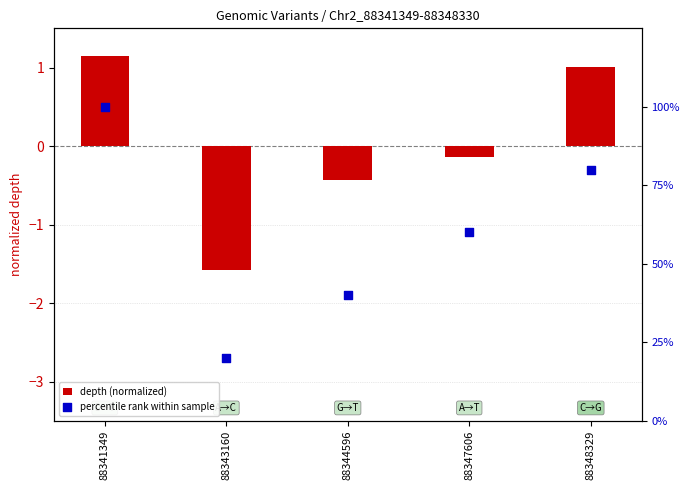

Which series contains the lowest Y value?

depth (normalized)